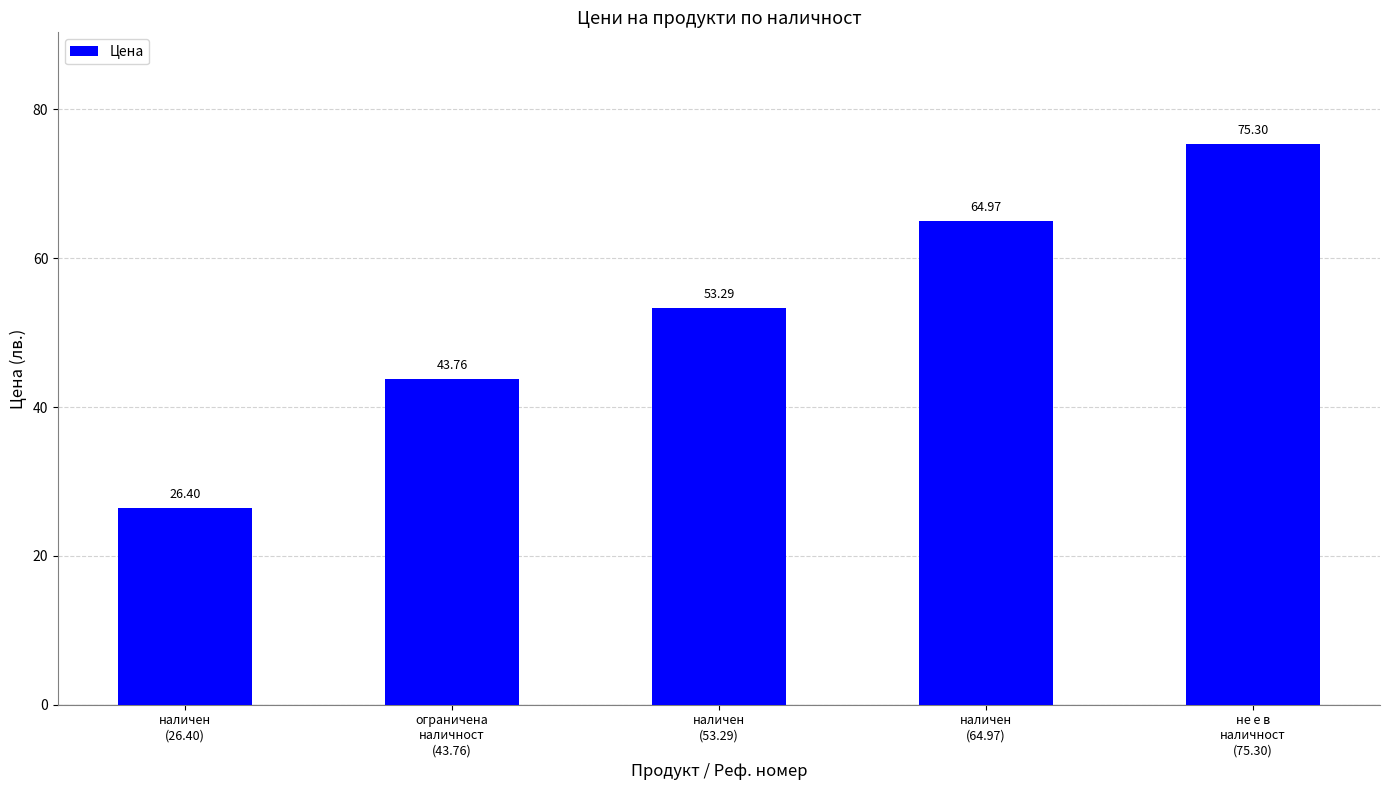

What is the difference between the second highest and second lowest values?

21.2